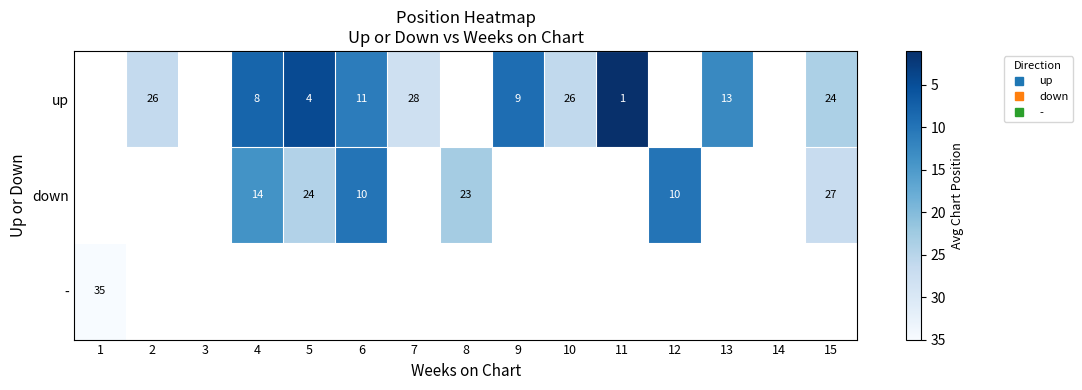

Between 8 and 15, which is larger?

15